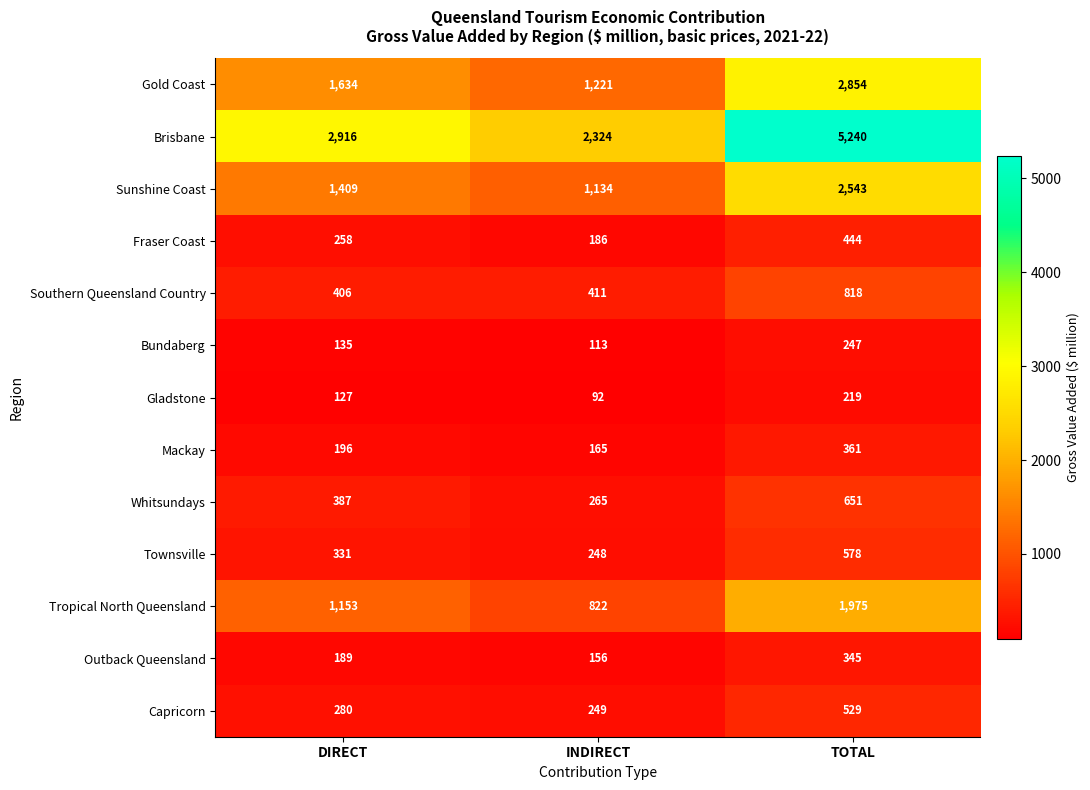

Which series has the largest total across all categories?

Brisbane